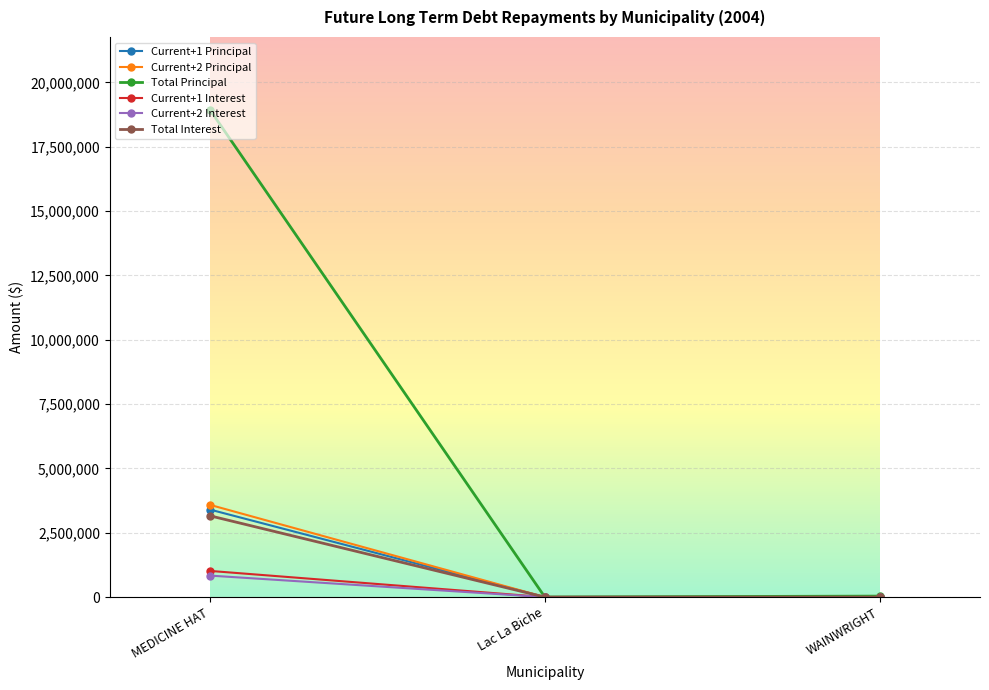

What is the value of the Current+2 Interest point at the 3rd from the left?

183